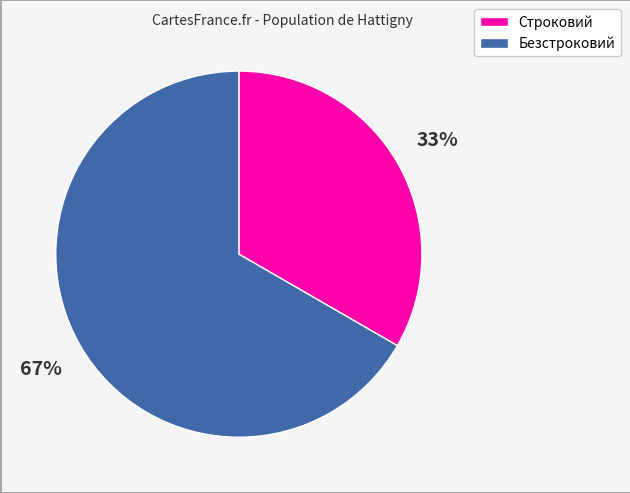

How many slices are in this pie chart?

2